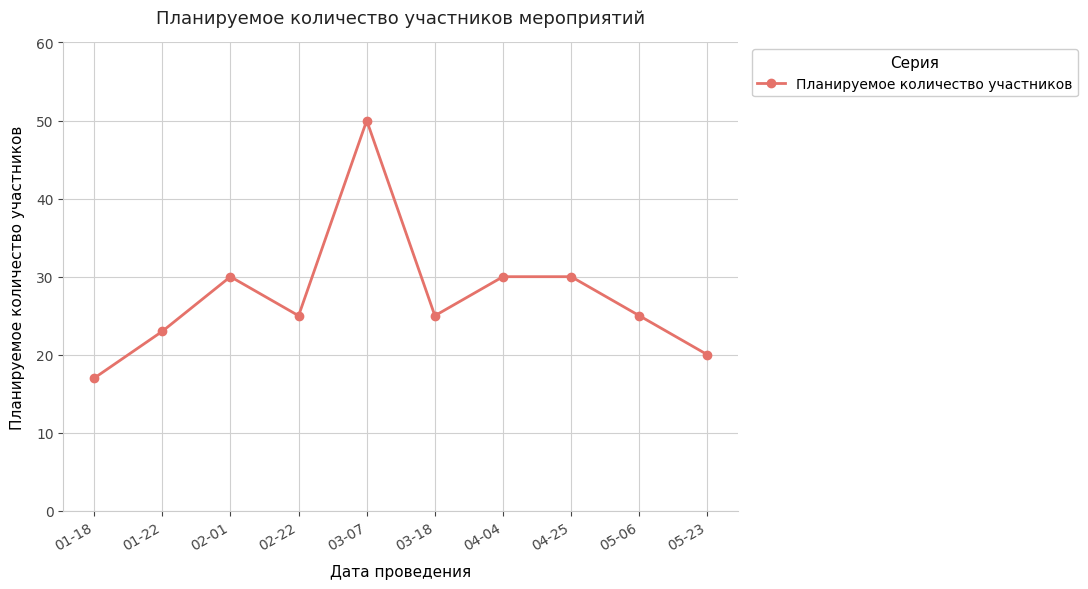

Which has a higher value, 05-06 or 05-23?

05-06